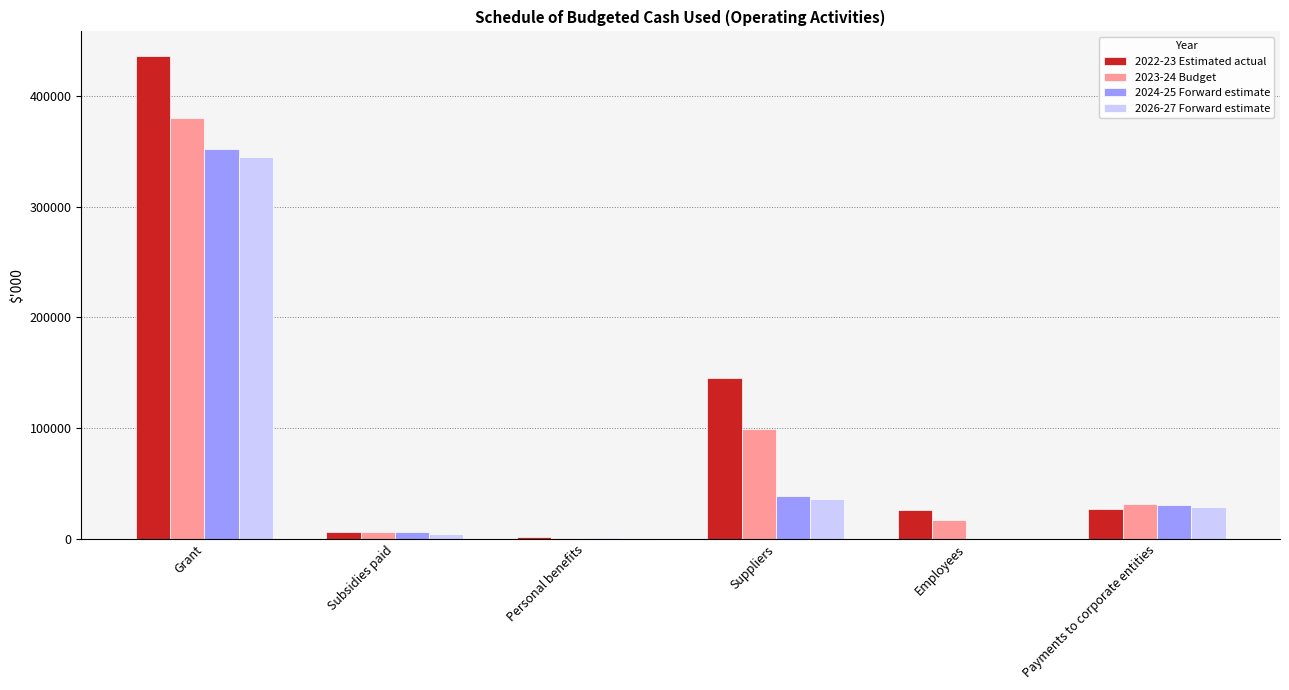

What value does the 2024-25 Forward estimate series have at Subsidies paid, to the nearest 50?

5900